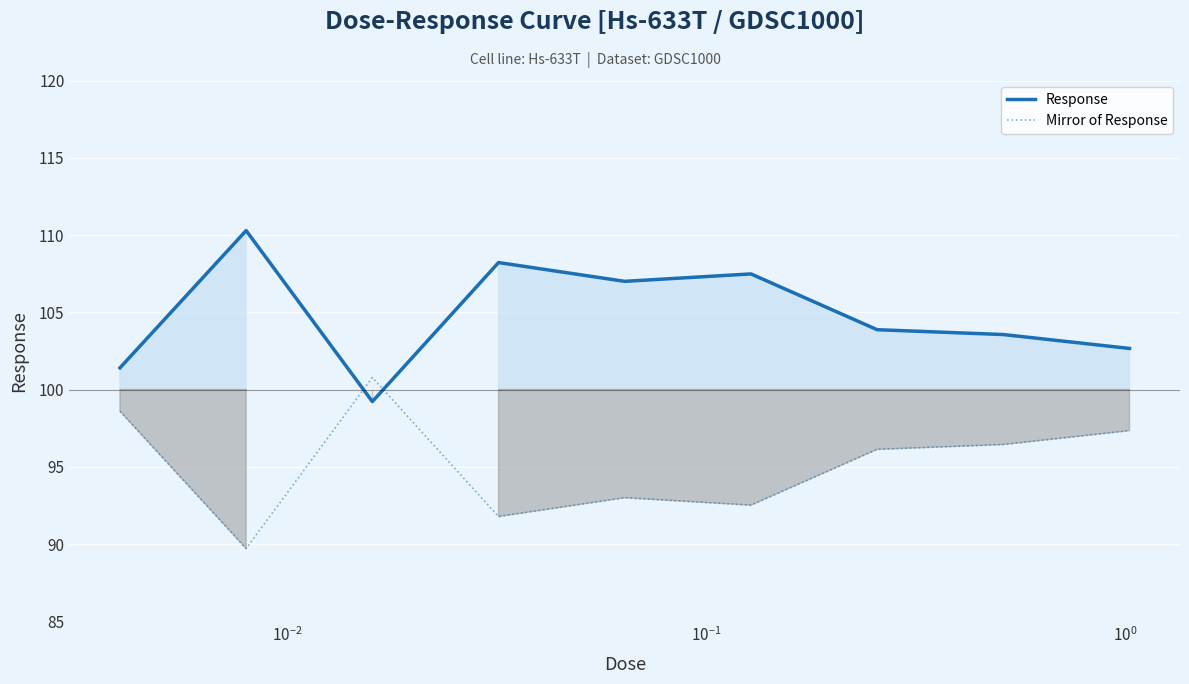

How many intersections are there between Mirror of Response and Response?

2